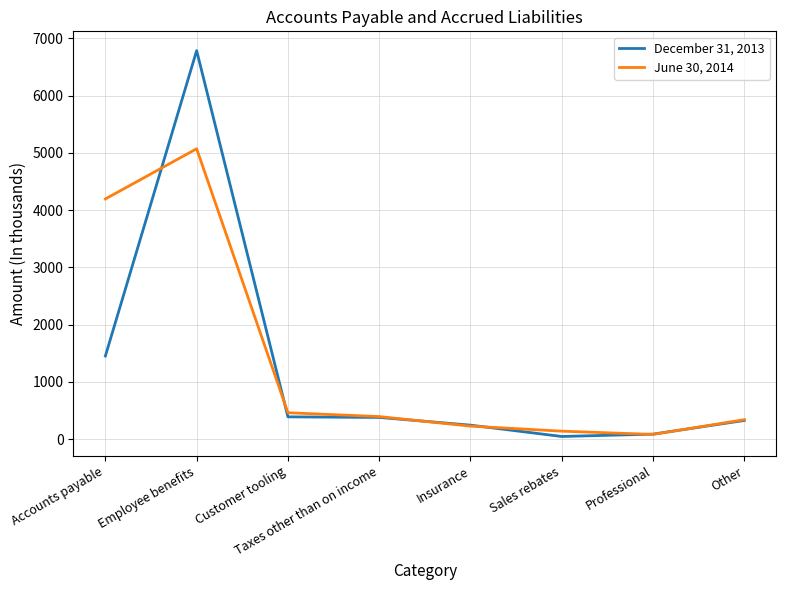

In June 30, 2014, how many points are lower than both neighbors (excluding endpoints)?

1